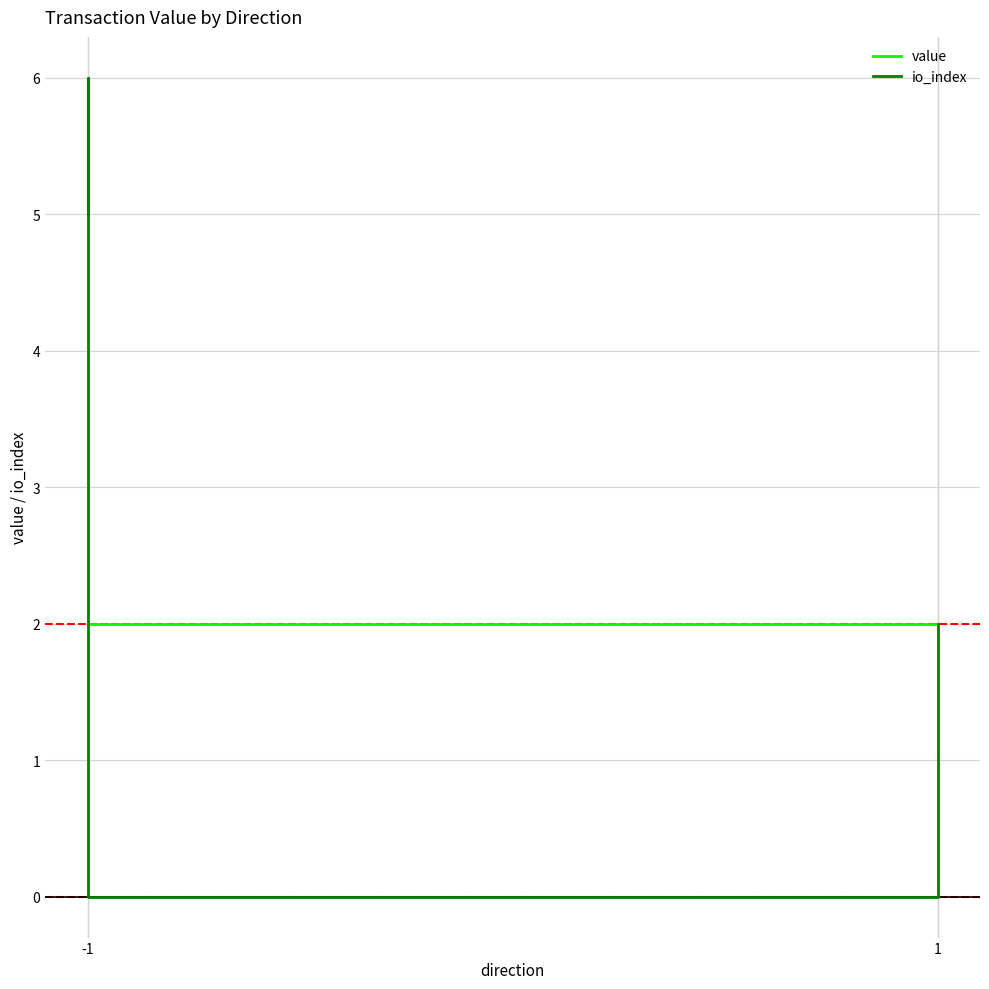

Which series has the largest total across all categories?

io_index